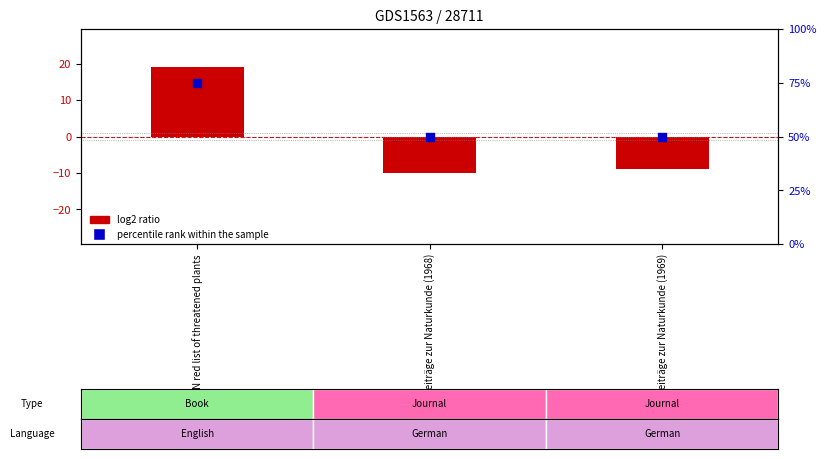

Which series contains the highest Y value?

percentile rank within the sample